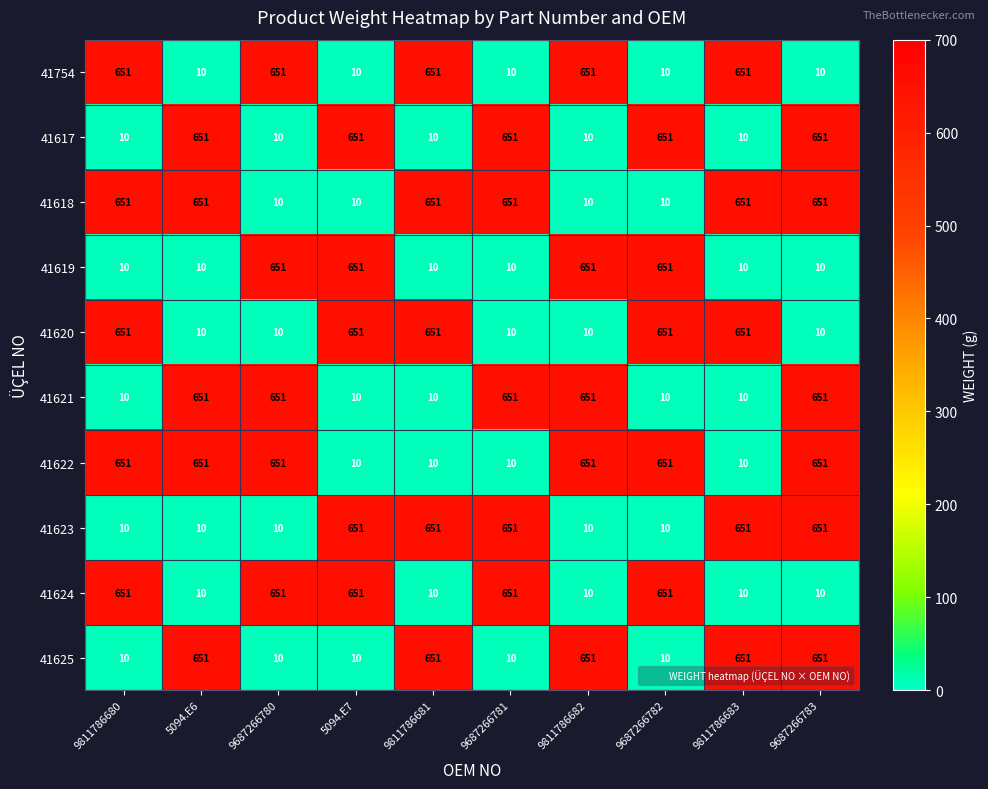

The 41621 series shows 878 at 9687266780. True or false?

False